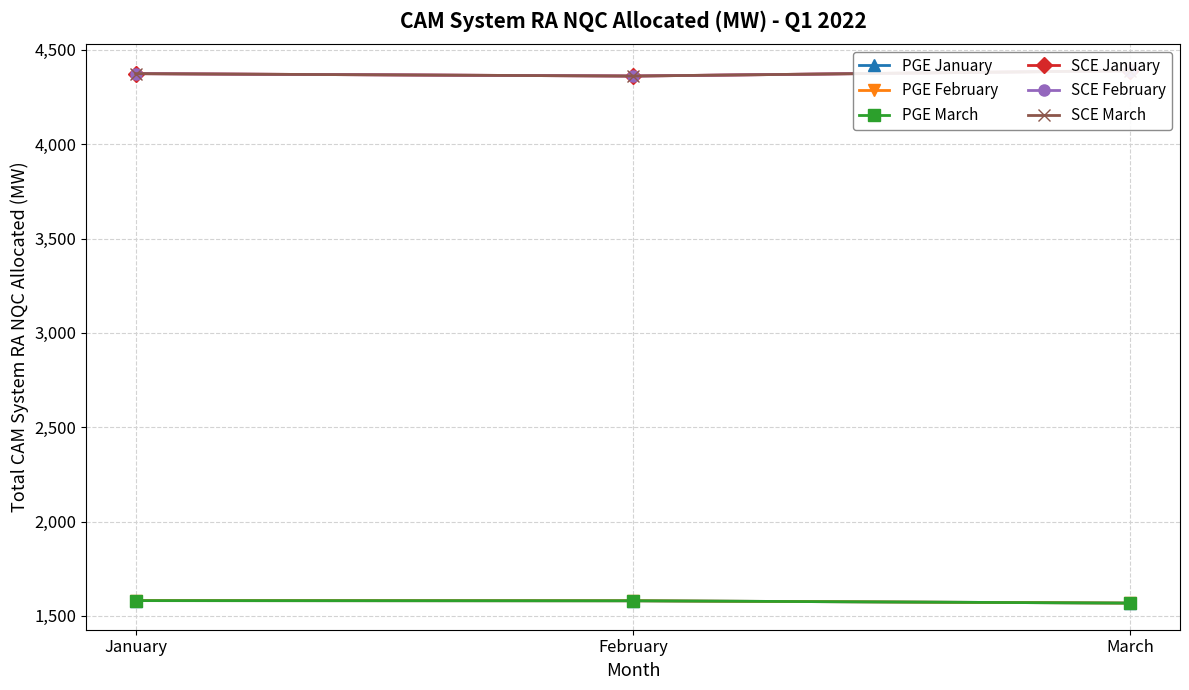

What is the minimum value for PGE March?

1567.5